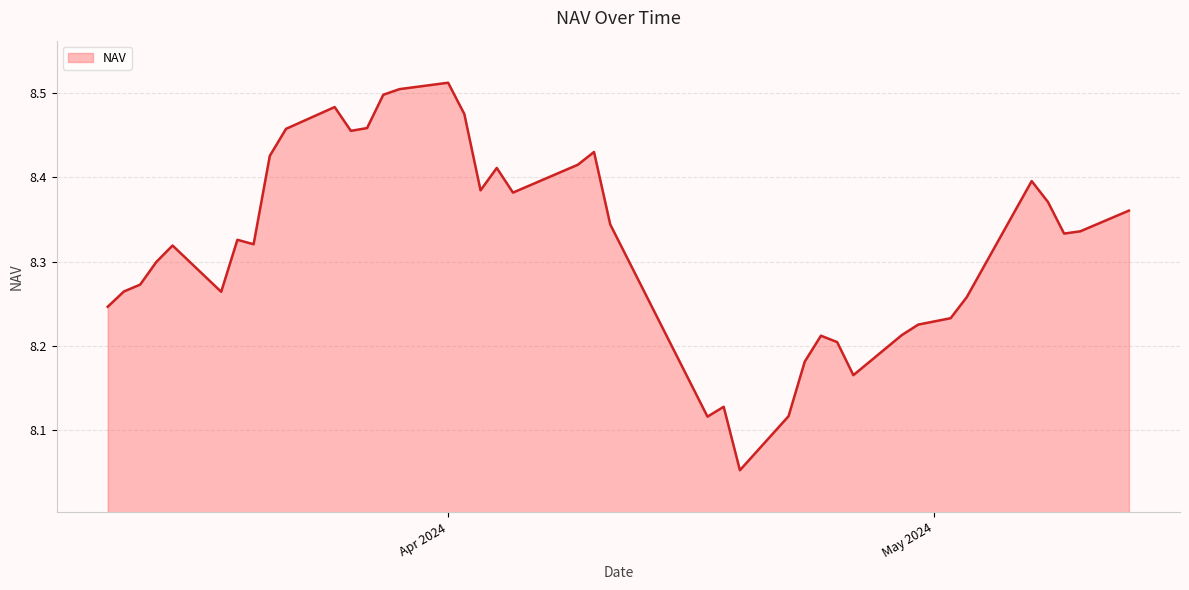

Rank the categories by value from highest to lowest.

24, 25, 26, 29, 23, 27, 30, 28, 18, 31, 19, 21, 4, 22, 20, 3, 0, 17, 1, 2, 33, 32, 35, 36, 37, 38, 34, 5, 39, 6, 7, 8, 11, 10, 12, 9, 15, 13, 16, 14